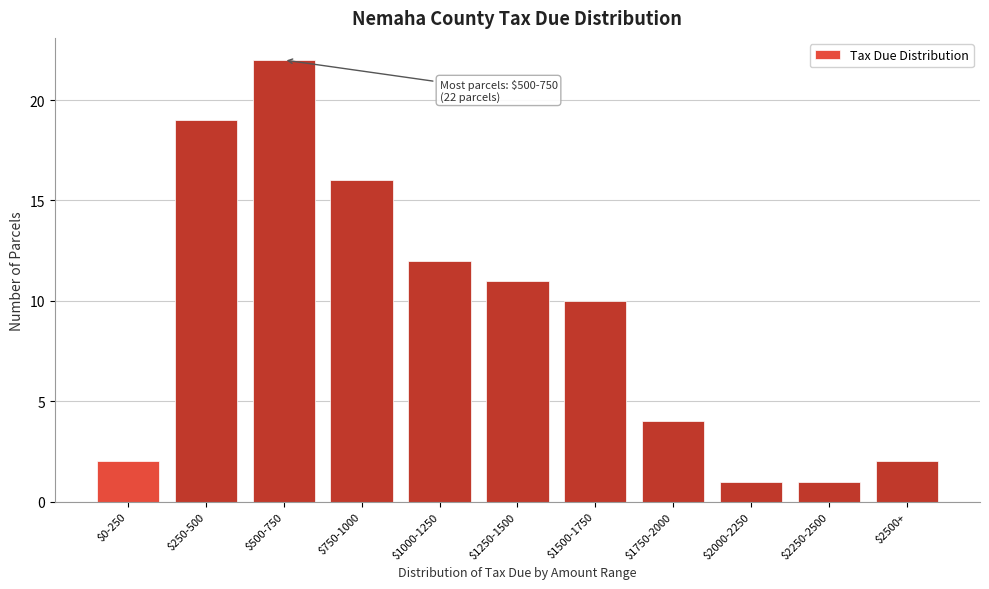

Reading right to left, transcribe all the data shown in this chart.

2	1	1	4	10	11	12	16	22	19	2